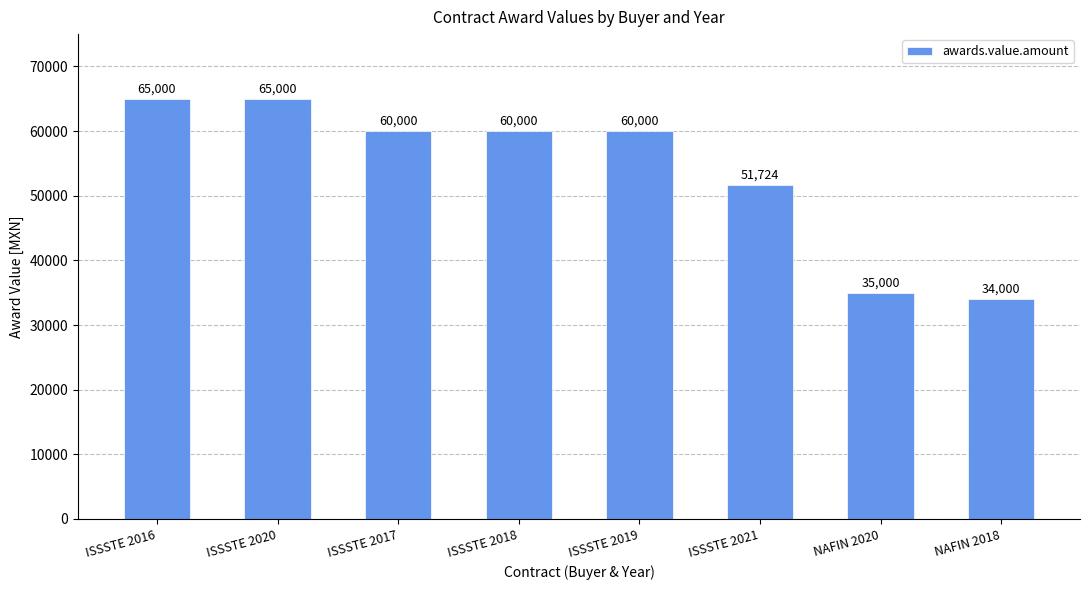

What is the difference between the maximum and second lowest values?

30000.0